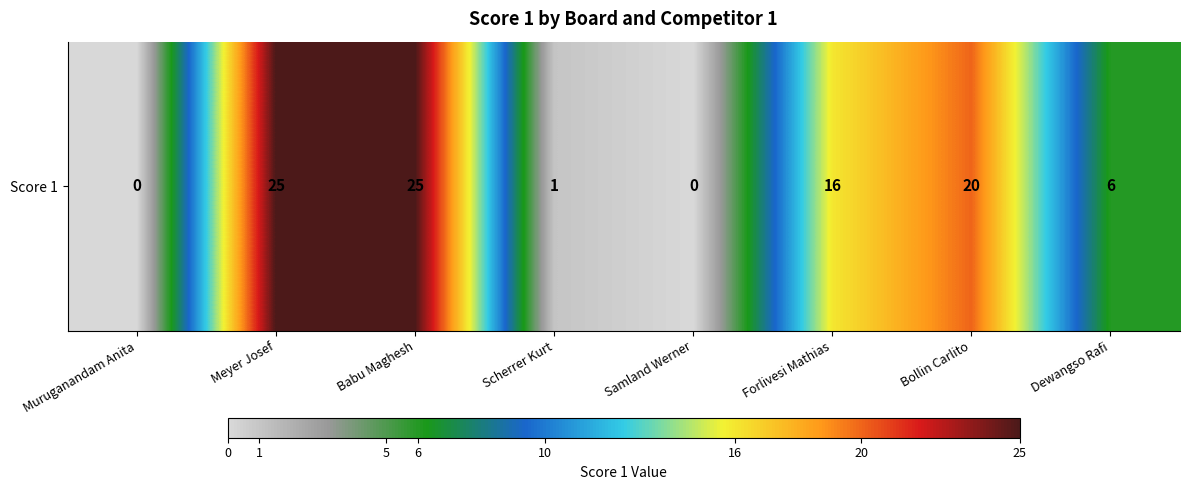

What is the change in value from Muruganandam Anita to Forlivesi Mathias?

+16